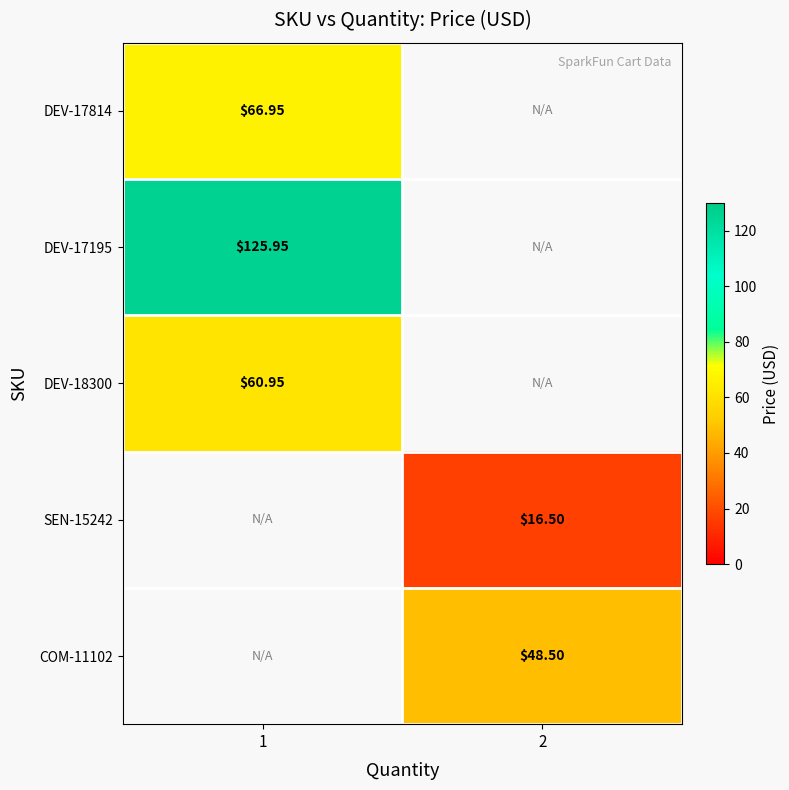

What is the minimum value for row_1?

126.0